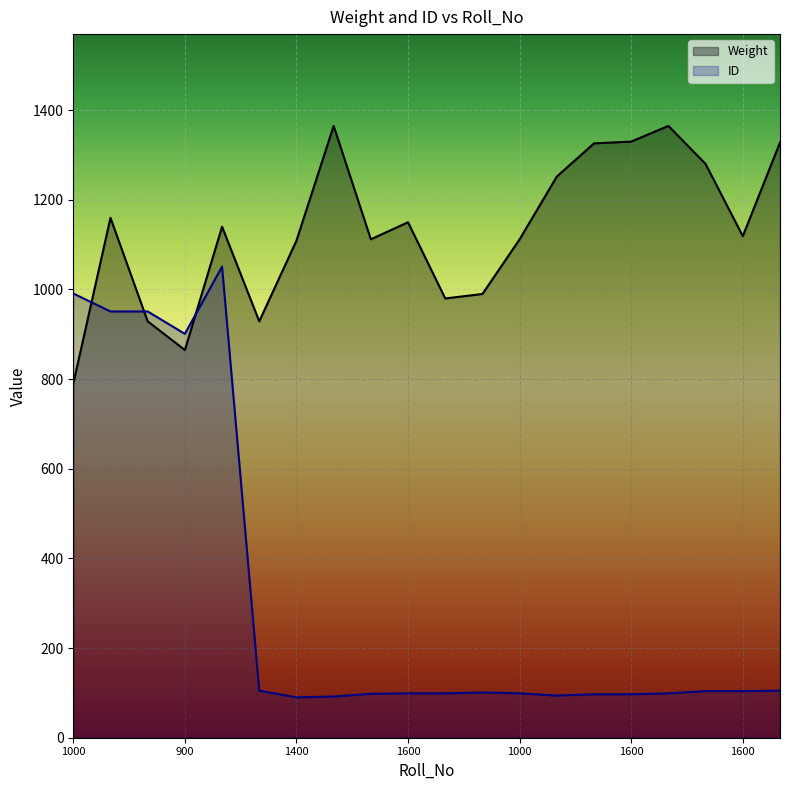

What is the label of the 13th point from the right?

7